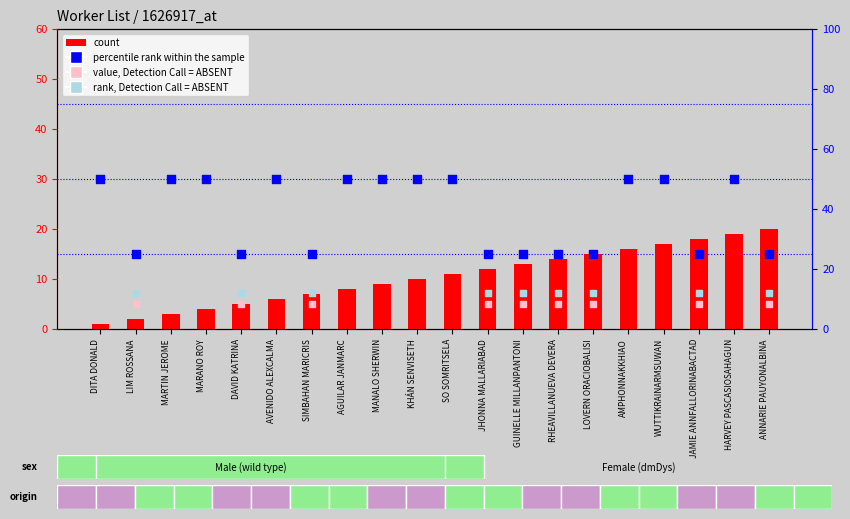

Approximately how many times larger is the value at AMPHONNAKKHIAO compared to DITA DONALD?

16.0